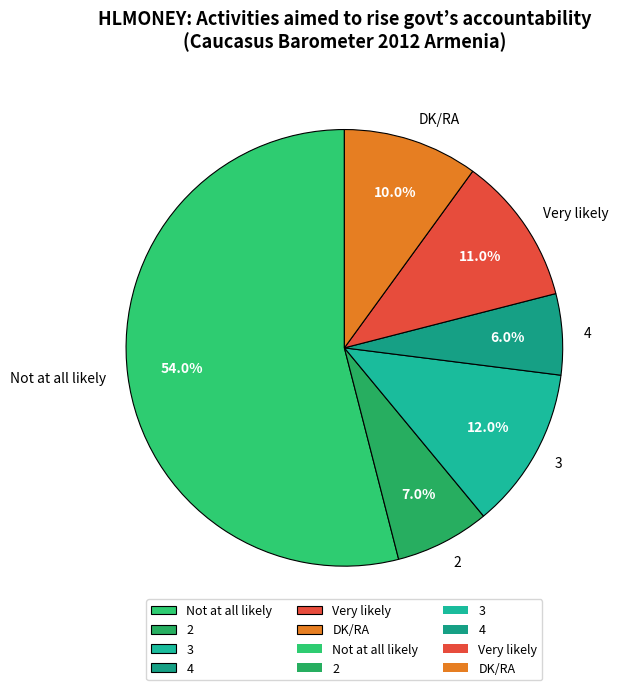

What percentage is the Not at all likely slice, to the nearest percent?

54%